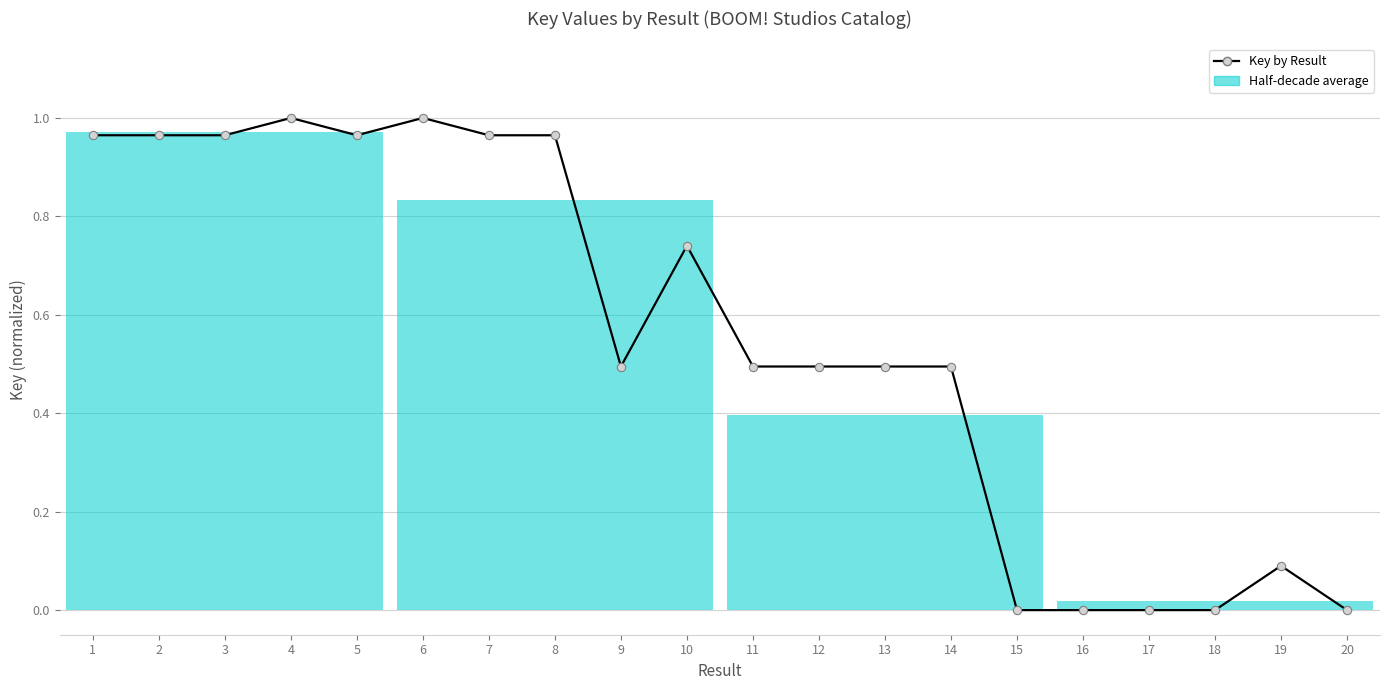

True or false: the data has more than 2 interior local peaks.

True